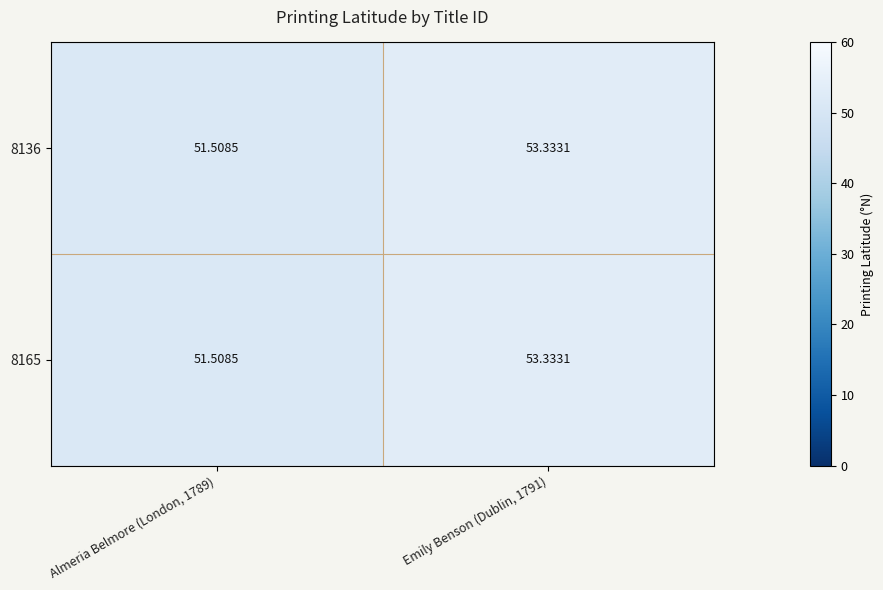

How many data points does each series have?

2